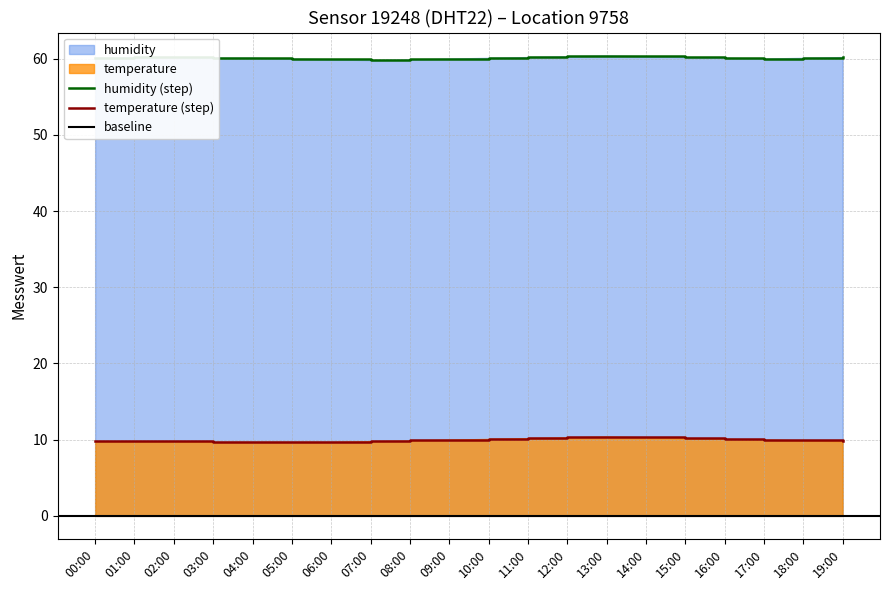

Which series has the largest total across all categories?

humidity